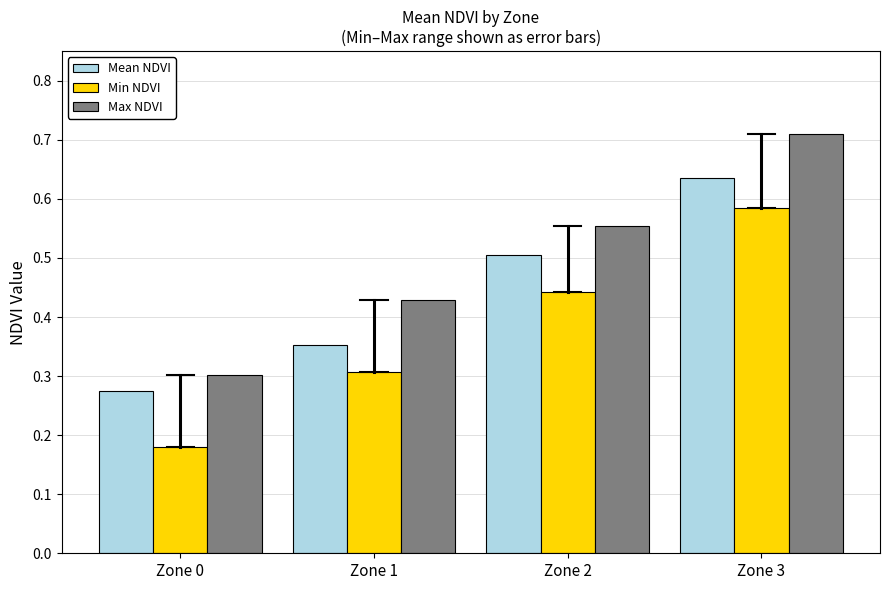

Does the chart contain stacked bars?

No